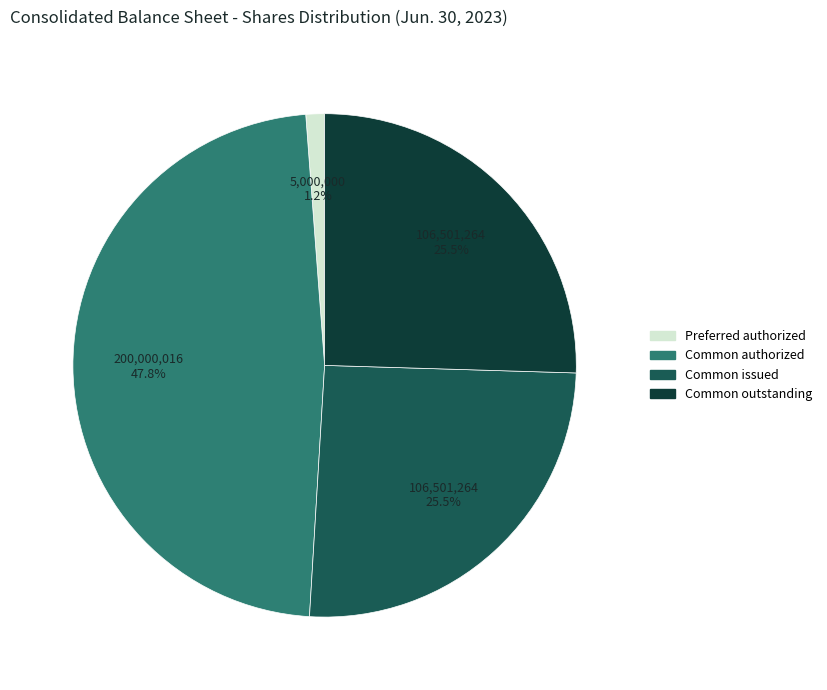

Does Common issued account for over 50% of the chart?

No